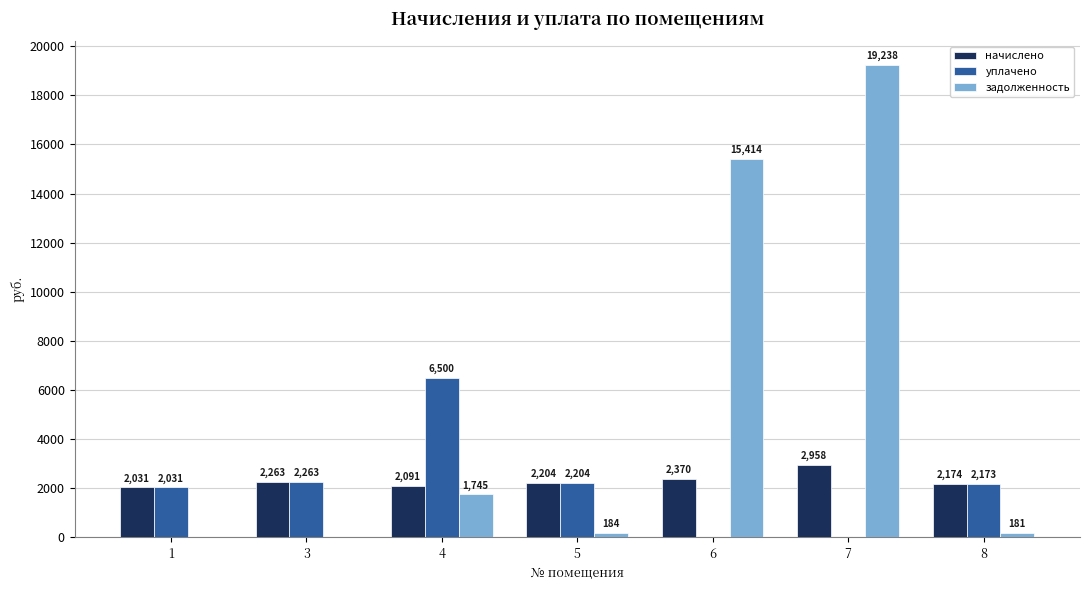

What is the maximum value for уплачено?

6500.0